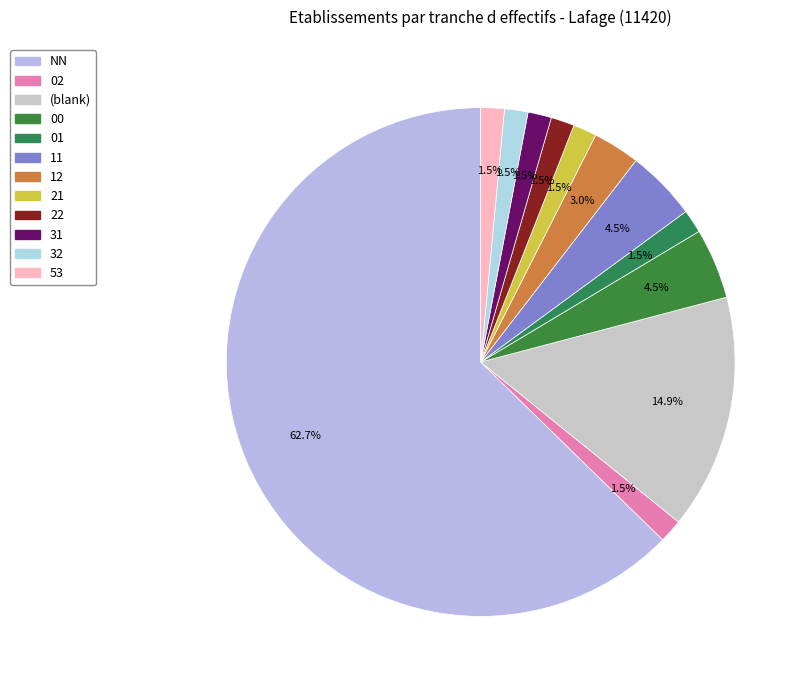

To the nearest percent, what is the average slice percentage?

8%